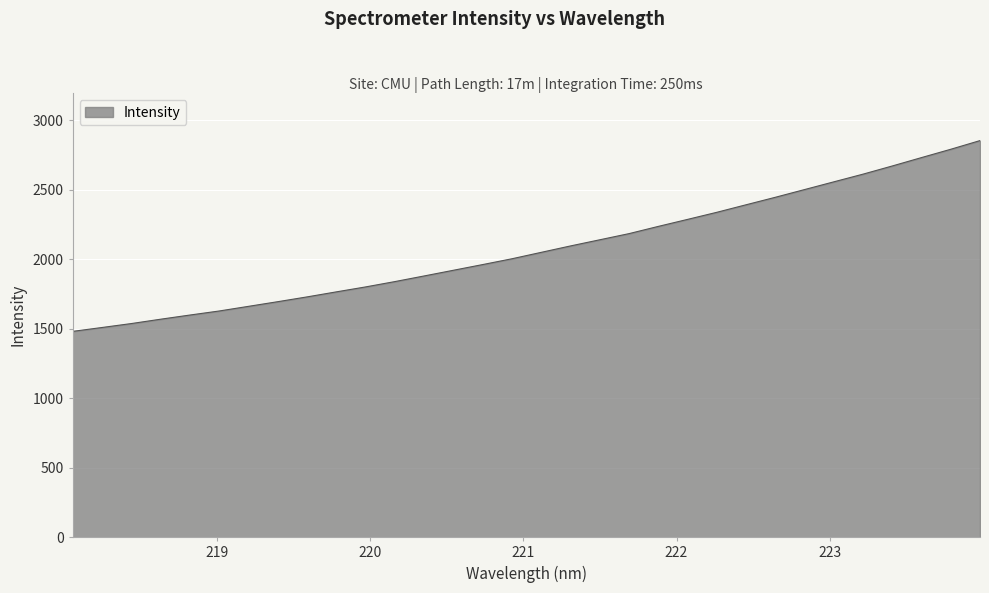

What is the greatest value displayed?

2851.9